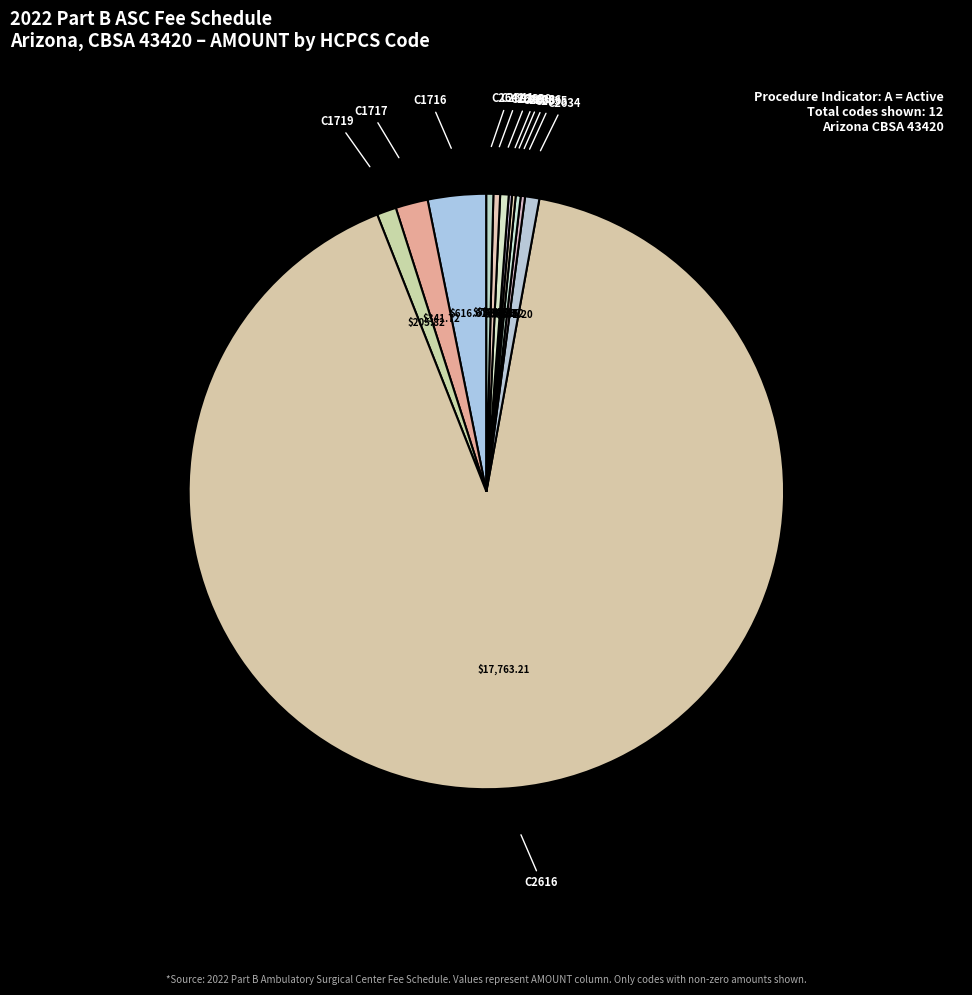

To the nearest percent, what is the difference between the largest and smallest slice percentages?

91%